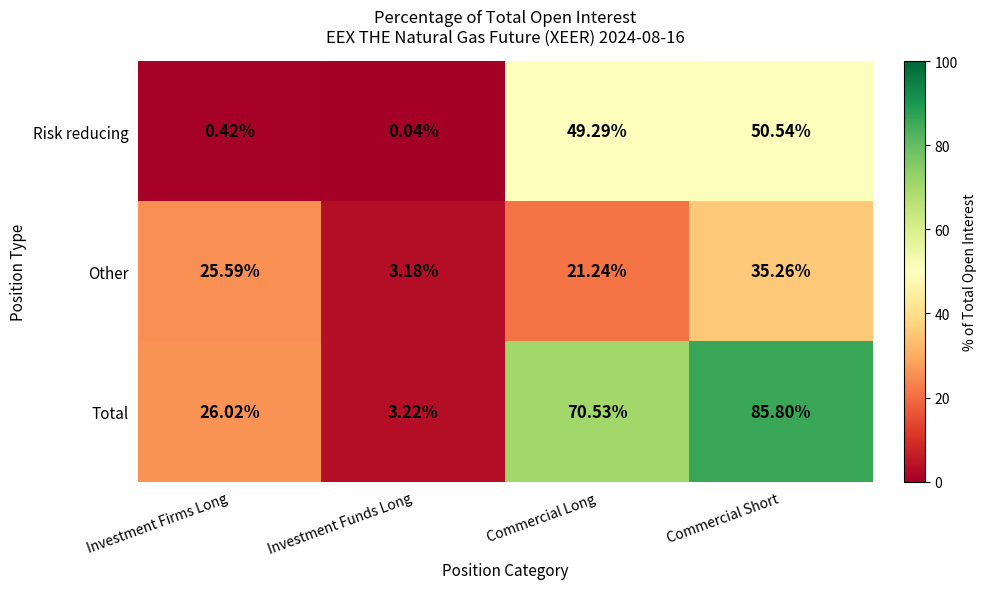

Which category has the lowest value across all series?

Investment Funds Long